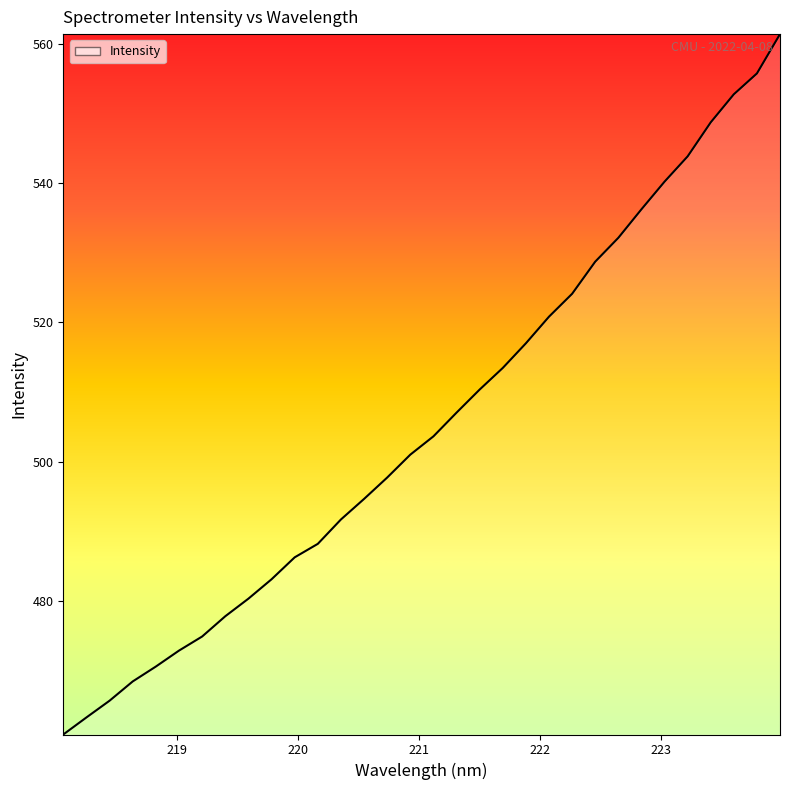

What is the greatest value displayed?

561.4